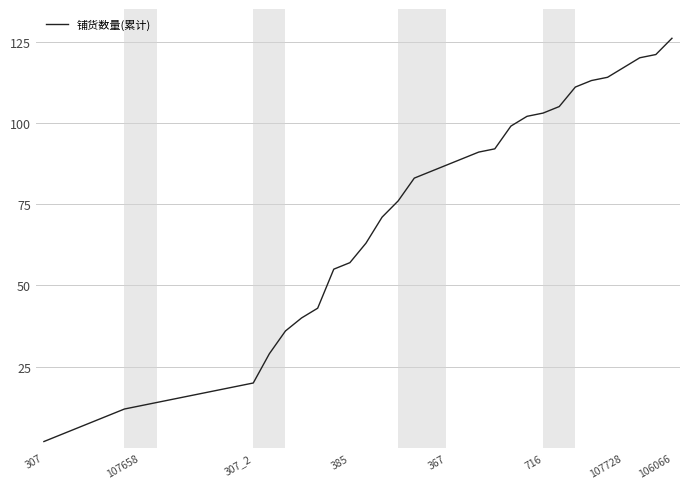

What is the difference between the maximum and minimum values?

124